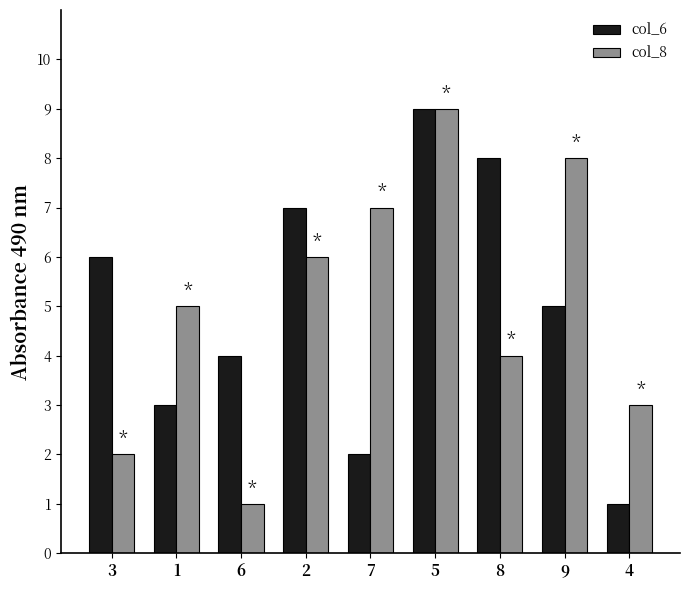

Reading left to right, list all the values displayed in this chart.

col_6: 6	3	4	7	2	9	8	5	1
col_8: 2	5	1	6	7	9	4	8	3